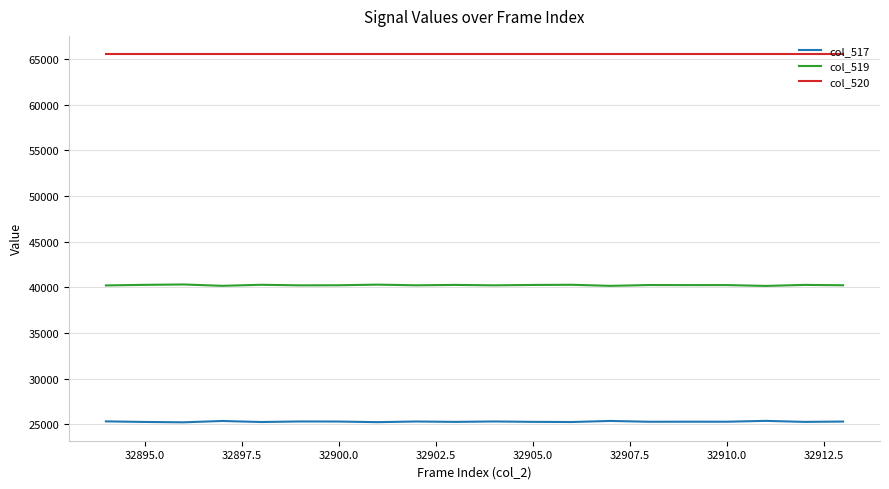

What is the smallest value displayed?

25217